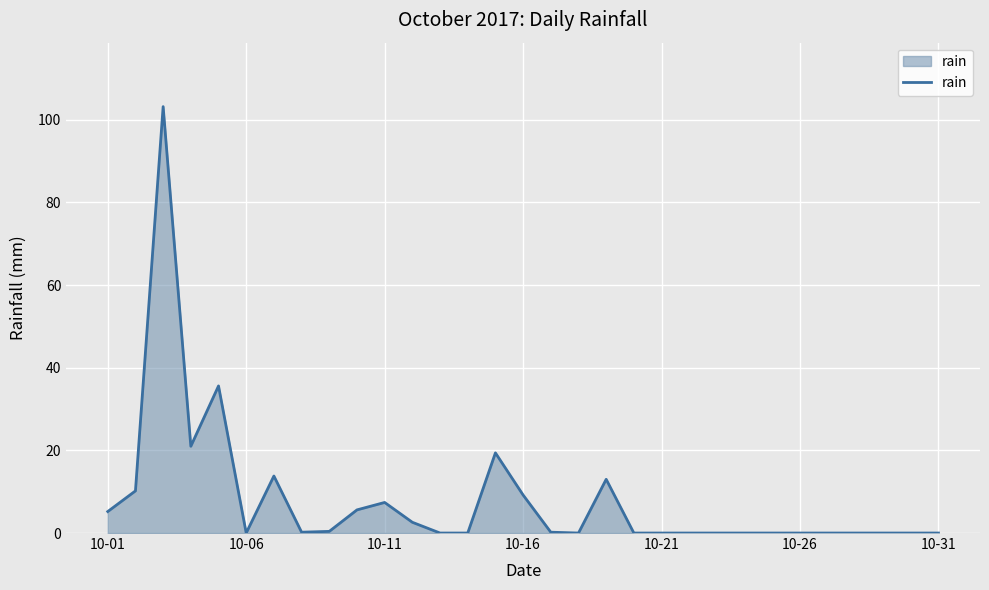

What is the difference between the maximum and minimum values?

103.2